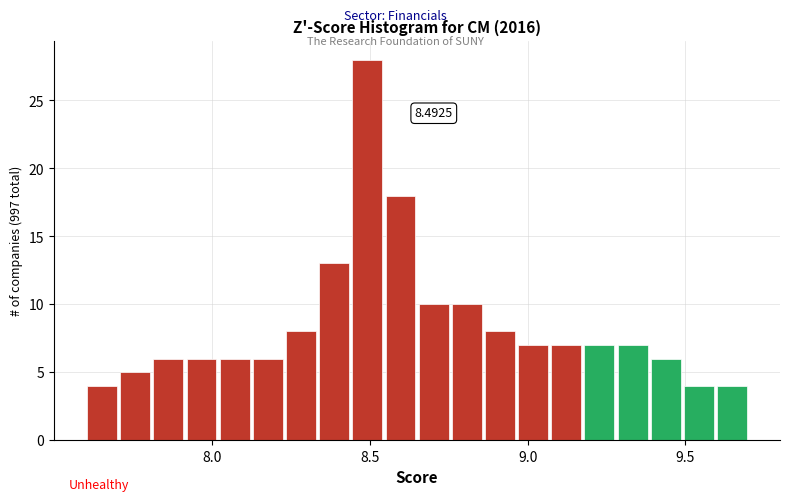

Around what value on the x-axis is the tallest bar? Give the approximate position of its centre, as read against the axis.

8.50